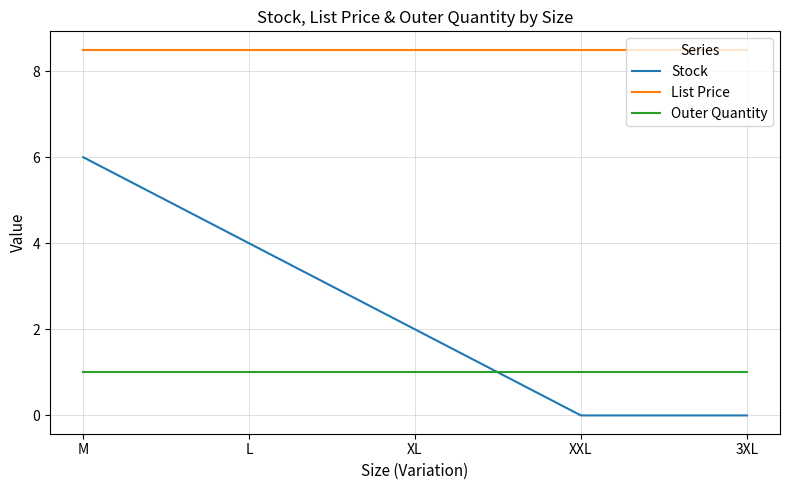

What is the total value across all series at XL?

11.5